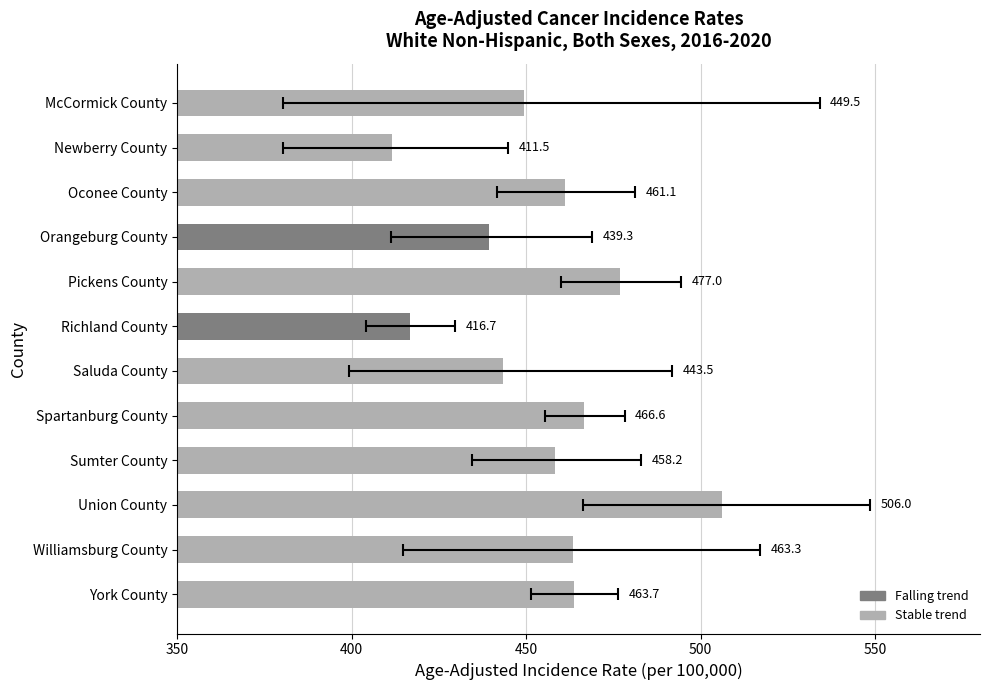

Between Williamsburg County and Sumter County, which is larger?

Williamsburg County